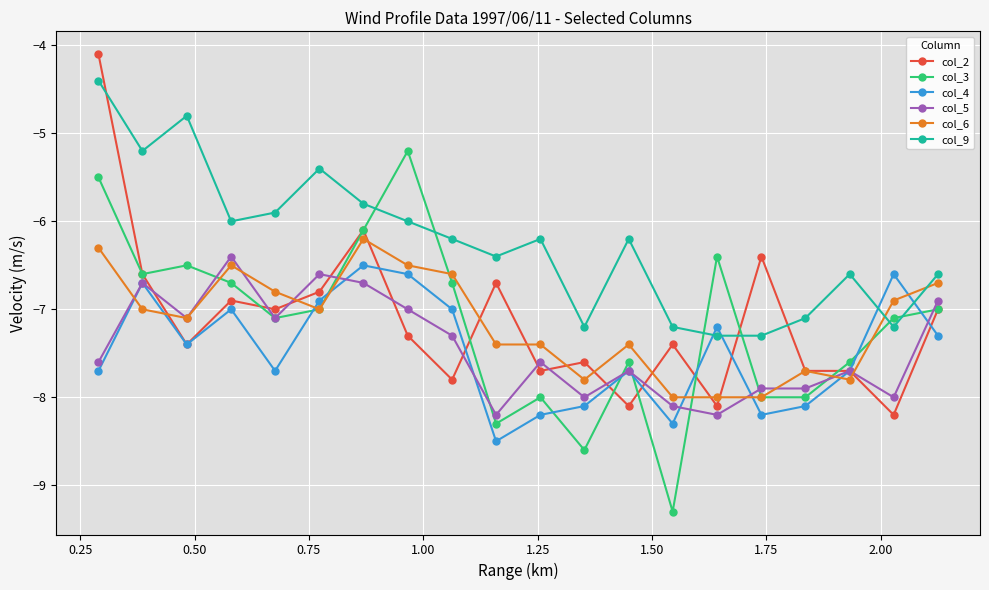

True or false: col_4 and col_9 cross at least once.

True